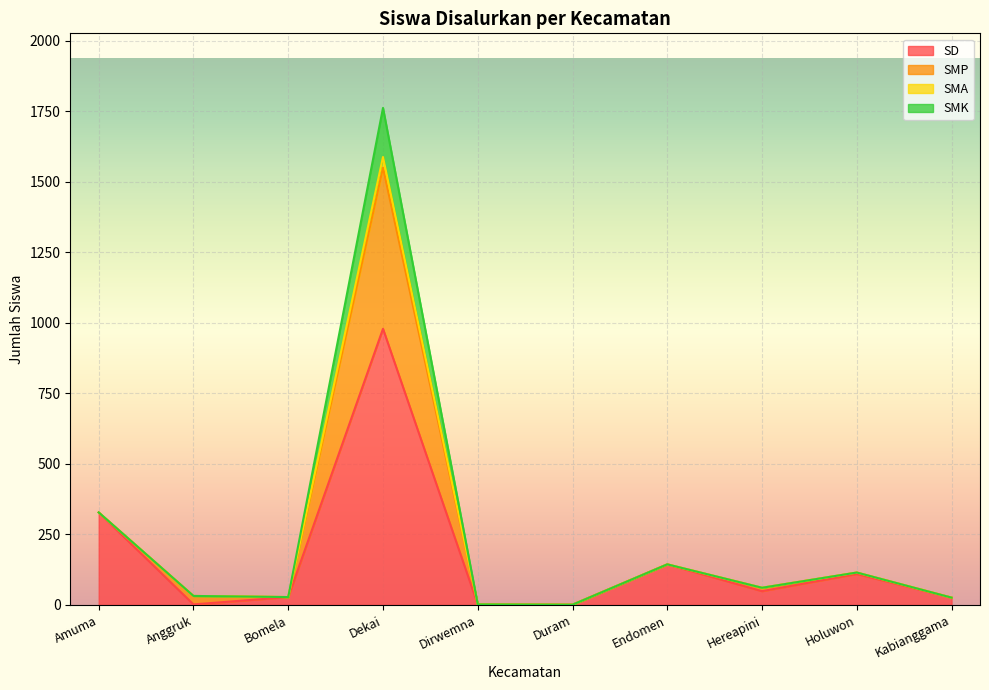

In SMP, how many points are lower than both neighbors (excluding endpoints)?

3